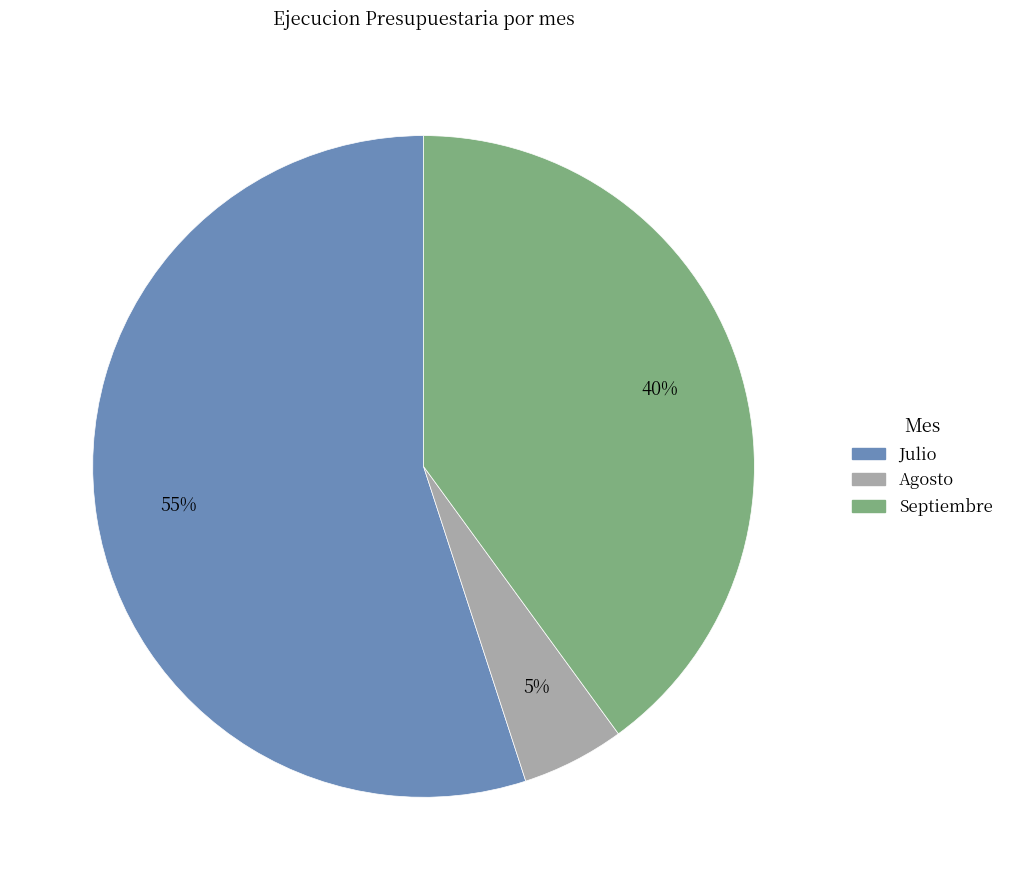

True or false: Julio accounts for 55% of the total.

True